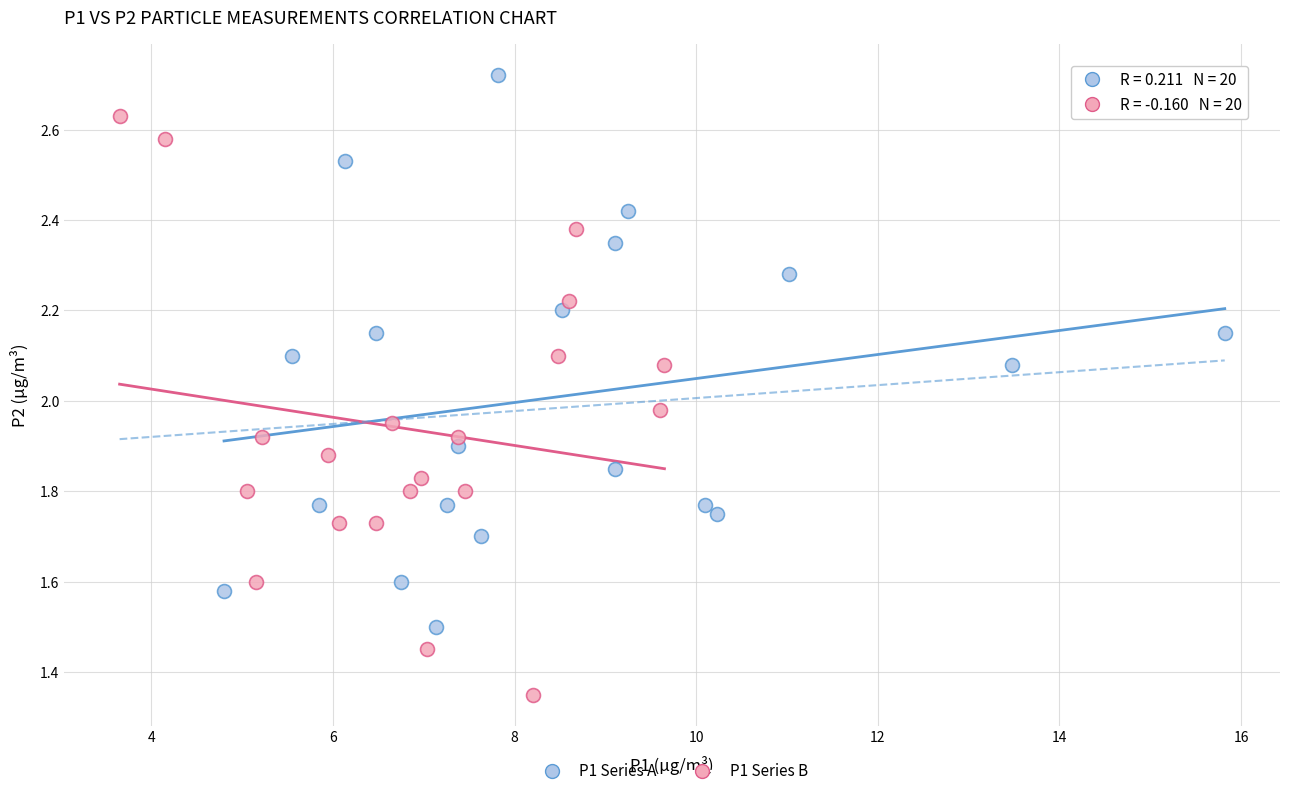

Which series contains the lowest Y value?

P1 Series B